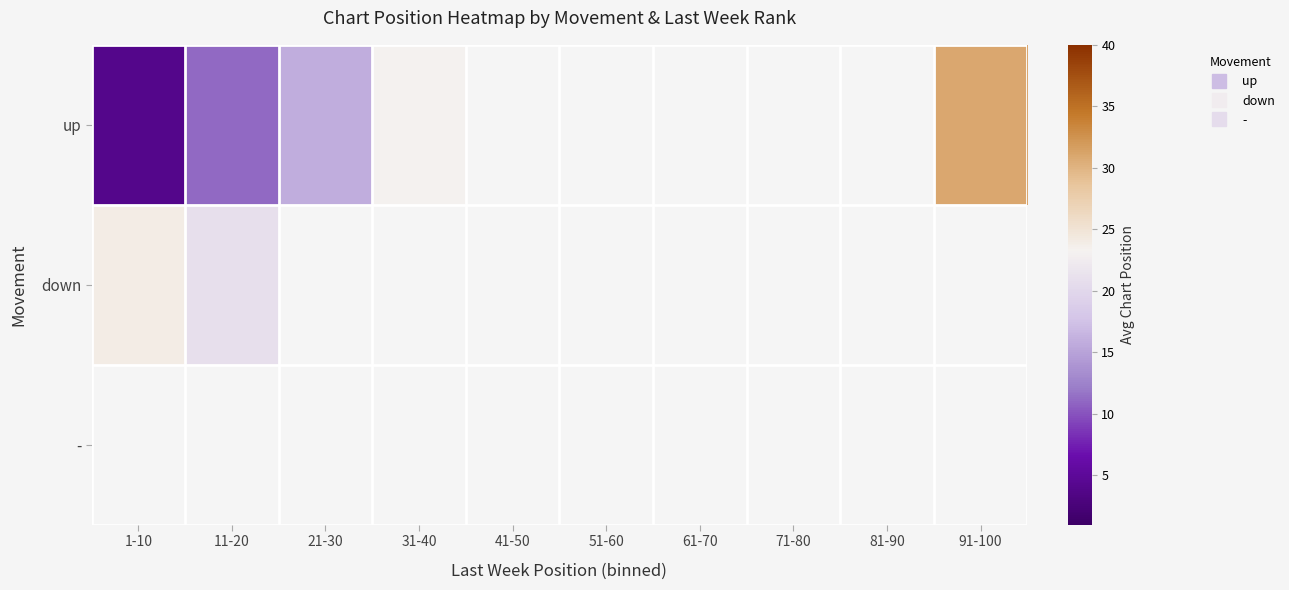

Which label corresponds to the smallest value in the chart?

1-10